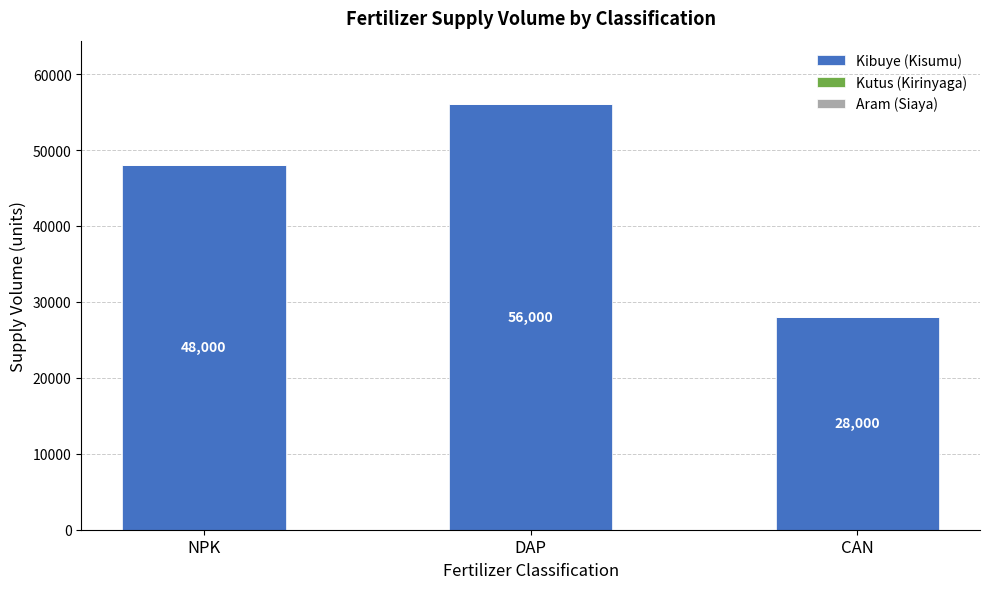

The value at CAN is 28000. True or false?

True